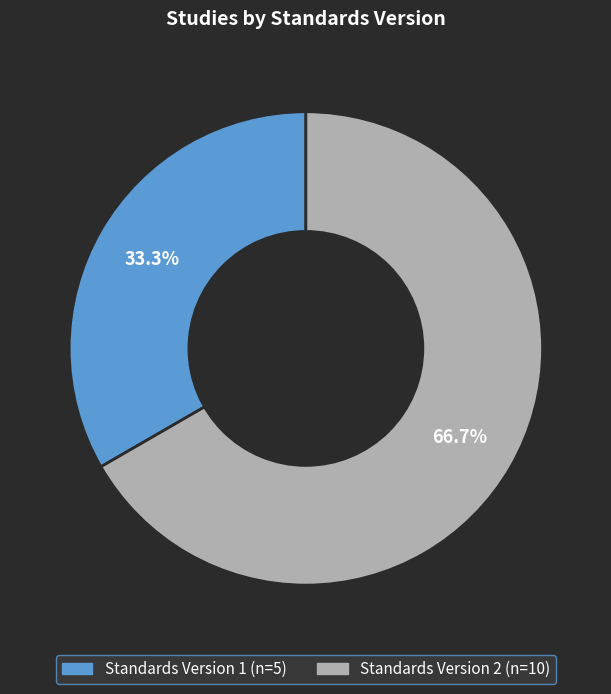

What is the largest slice in the pie chart?

Standards Version 2